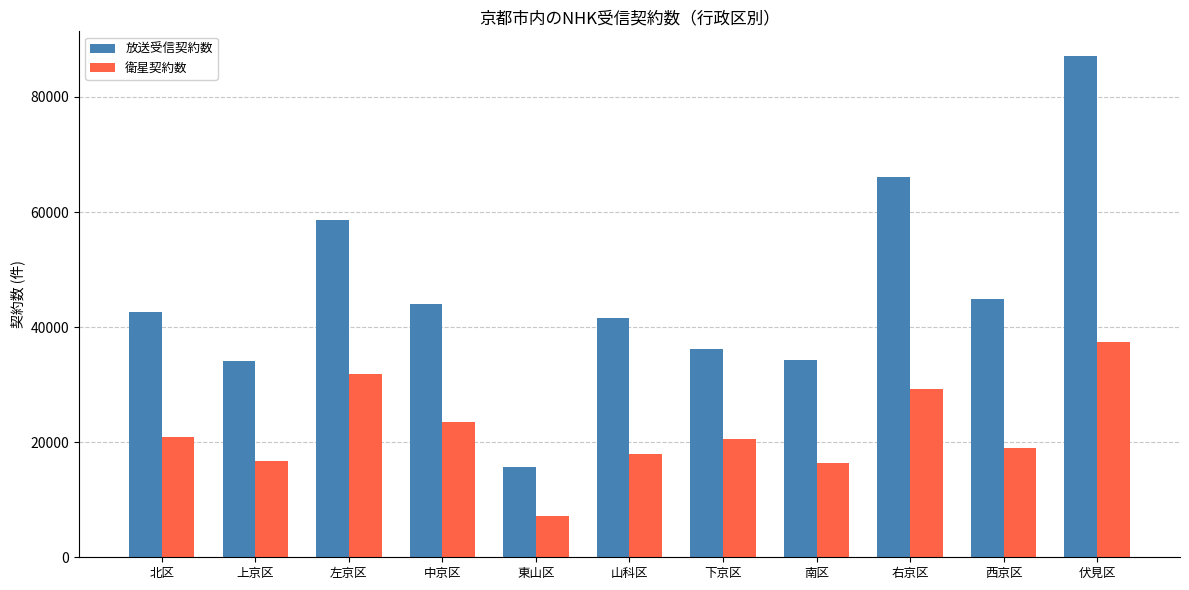

Rank the series by their maximum value, from highest to lowest.

放送受信契約数, 衛星契約数